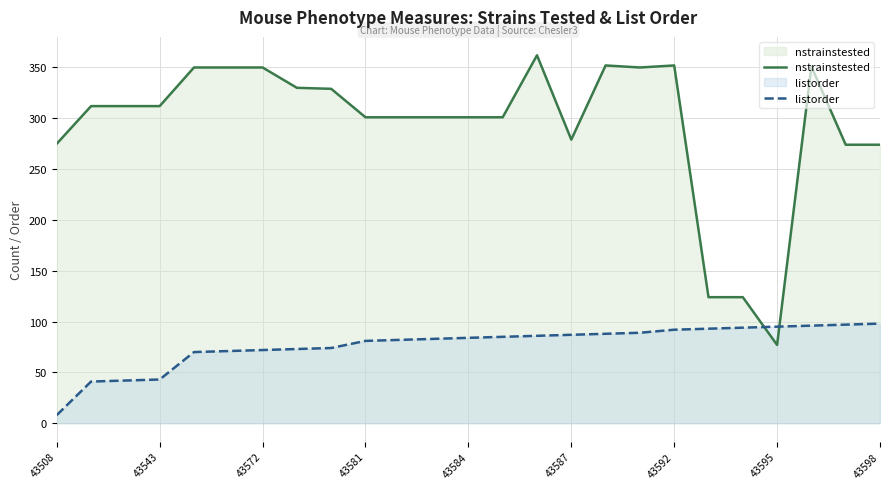

True or false: nstrainstested and listorder cross at least once.

True